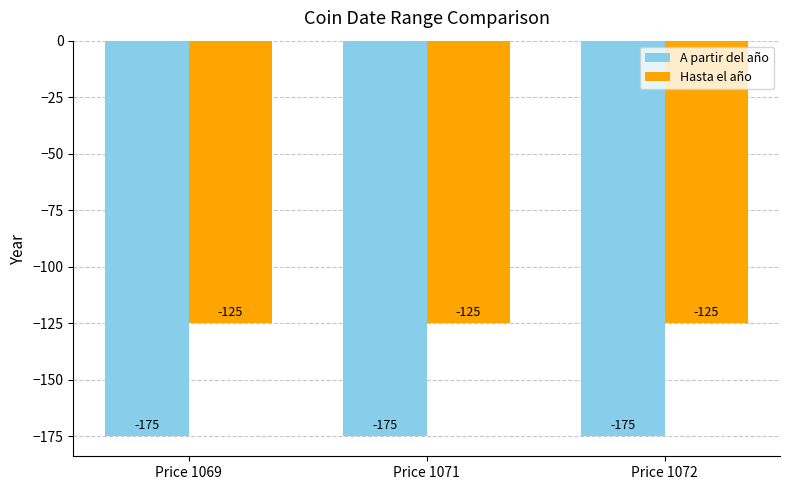

What is the sum of the A partir del año values at Price 1071 and Price 1072?

-350